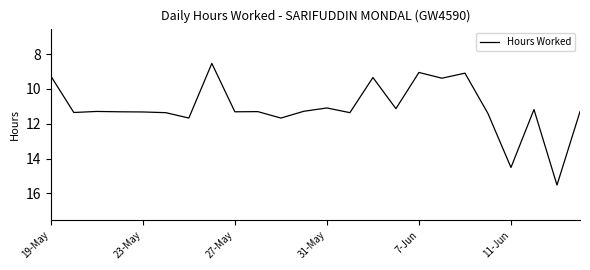

What is the difference between the maximum and minimum values?

7.0